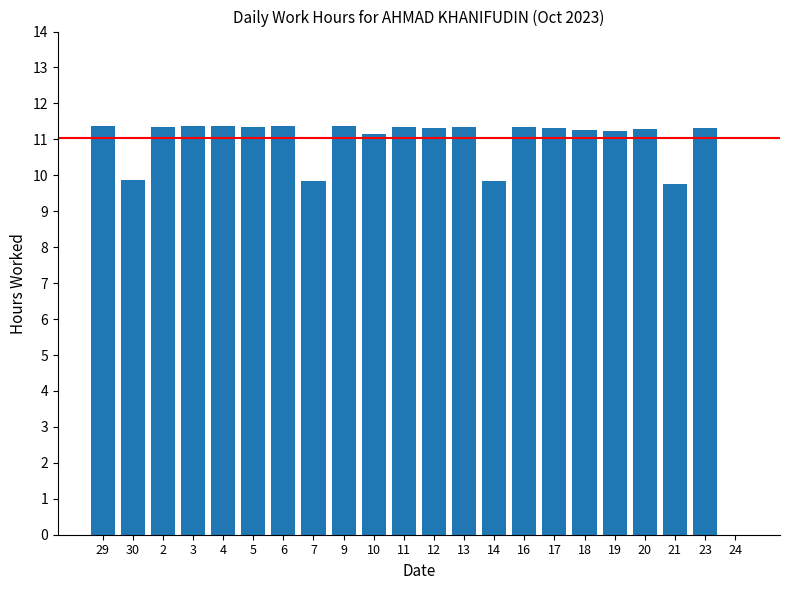

What is the maximum value shown in the chart?

11.4